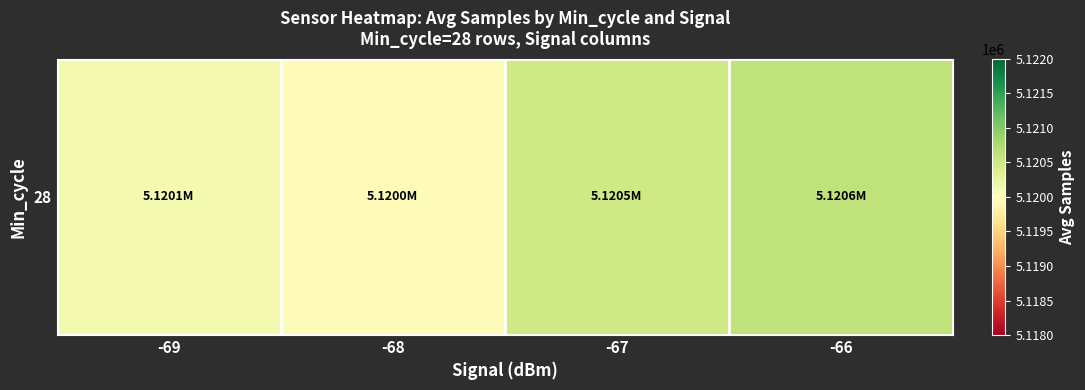

What is the difference between the second highest and minimum values?

516.9